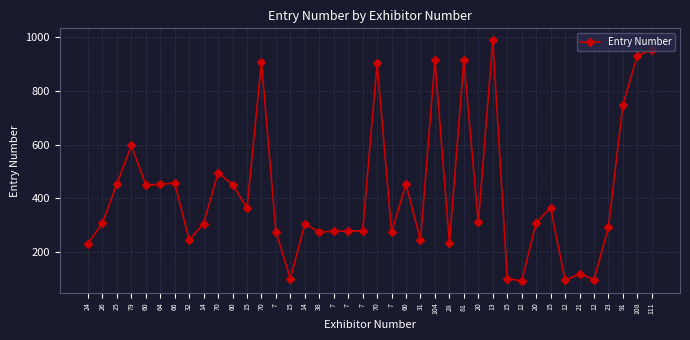

How many values are below 309?

20